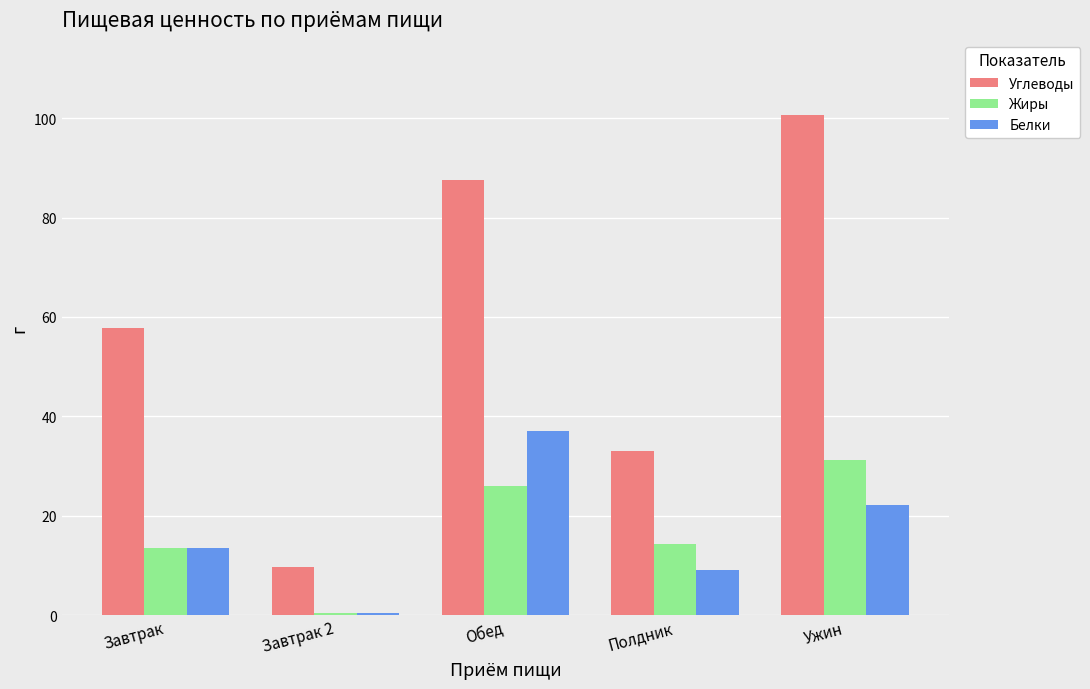

How many values in the Углеводы series are below 57?

2